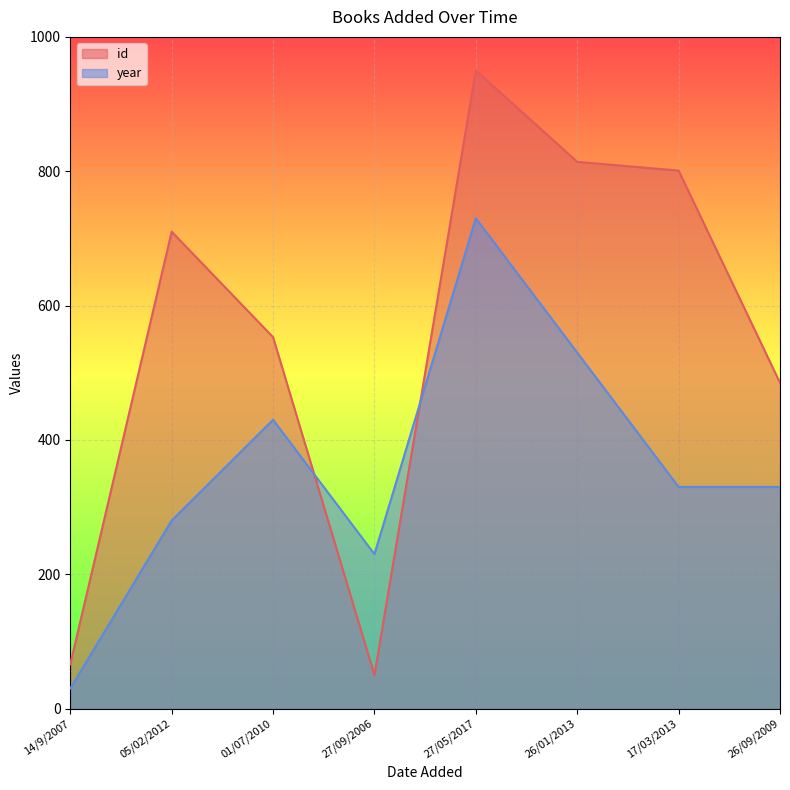

What is the value of the year point at the 8th from the left?

330.0